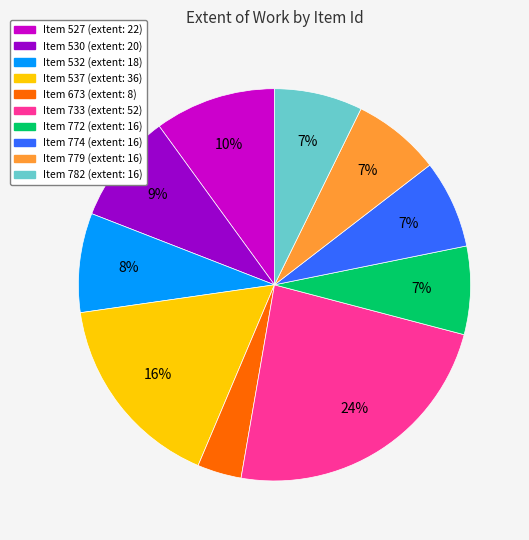

To the nearest percent, what is the difference between the largest and smallest slice percentages?

20%